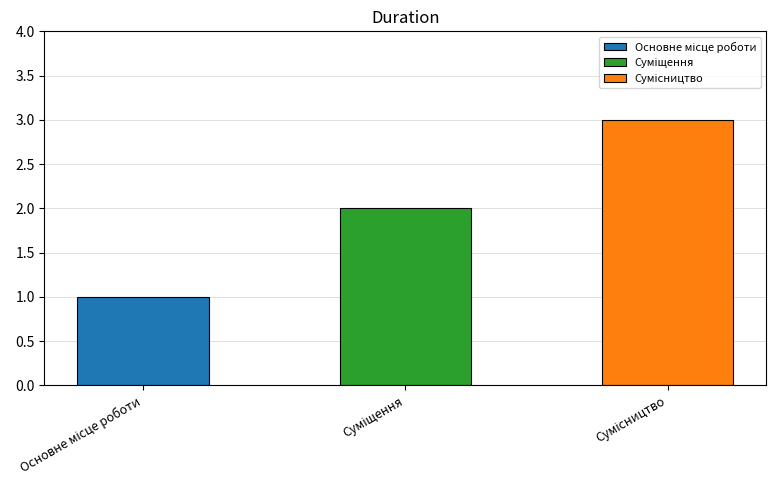

How many categories are shown in the chart?

3